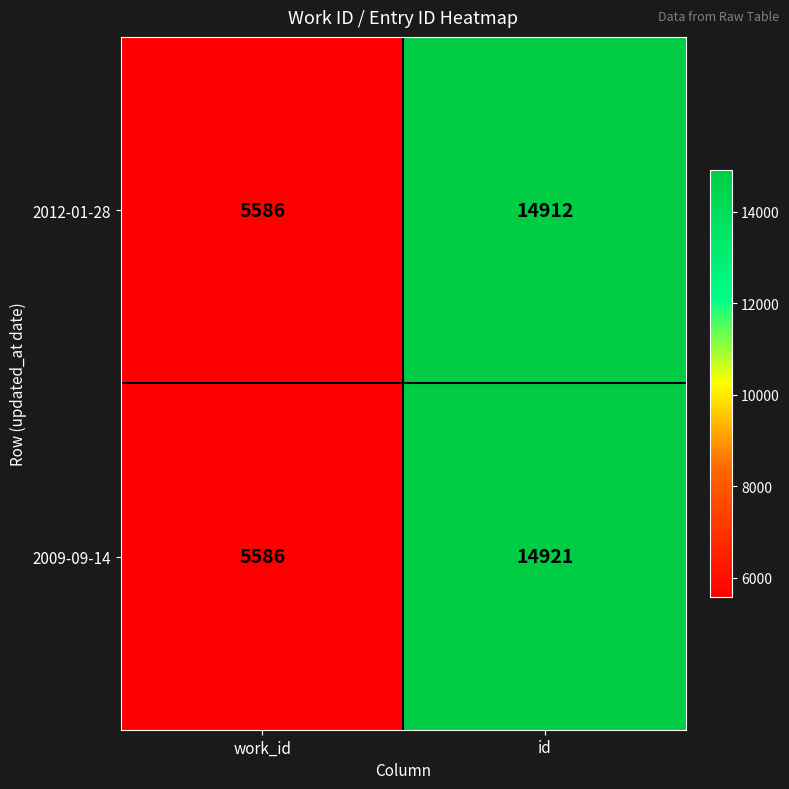

Which series changed the most between work_id and id?

2009-09-14